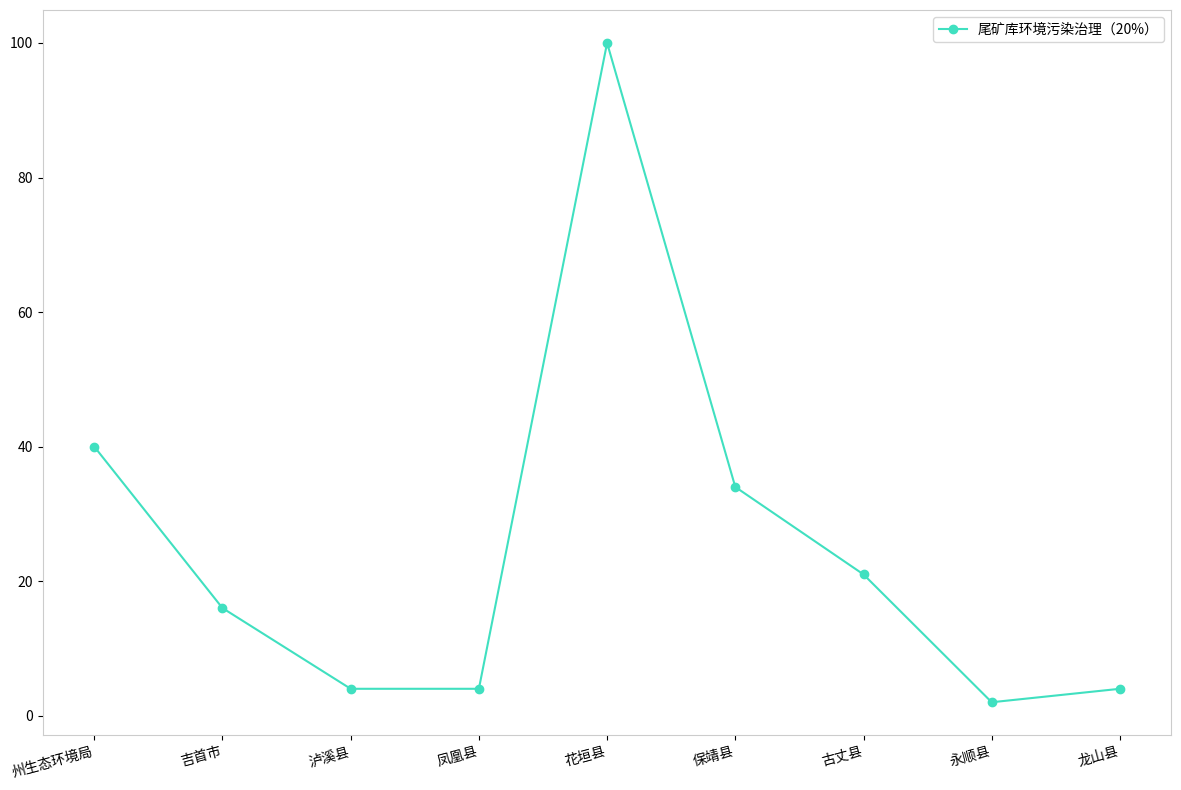

What is the ratio of the value at 花垣县 to the value at 吉首市?

6.2